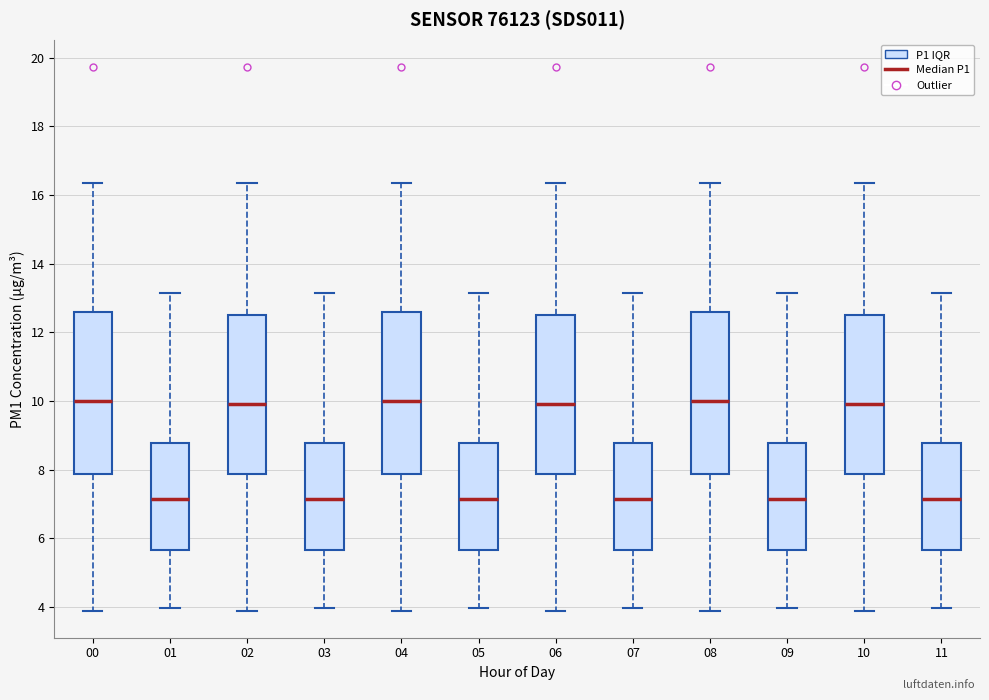

Reading left to right, read every box against the y-axis: the position of its median line, the range the box covers, and the ends of its whiskers. The values are not printed on the chart, so give them approximately, as read against the axis.

00: median 10.0, box 7.8 to 12.6, whiskers 4.0 to 16.4
01: median 7.2, box 5.6 to 8.8, whiskers 4.0 to 13.2
02: median 10.0, box 7.8 to 12.6, whiskers 4.0 to 16.4
03: median 7.2, box 5.6 to 8.8, whiskers 4.0 to 13.2
04: median 10.0, box 7.8 to 12.6, whiskers 4.0 to 16.4
05: median 7.2, box 5.6 to 8.8, whiskers 4.0 to 13.2
06: median 10.0, box 7.8 to 12.6, whiskers 4.0 to 16.4
07: median 7.2, box 5.6 to 8.8, whiskers 4.0 to 13.2
08: median 10.0, box 7.8 to 12.6, whiskers 4.0 to 16.4
09: median 7.2, box 5.6 to 8.8, whiskers 4.0 to 13.2
10: median 10.0, box 7.8 to 12.6, whiskers 4.0 to 16.4
11: median 7.2, box 5.6 to 8.8, whiskers 4.0 to 13.2